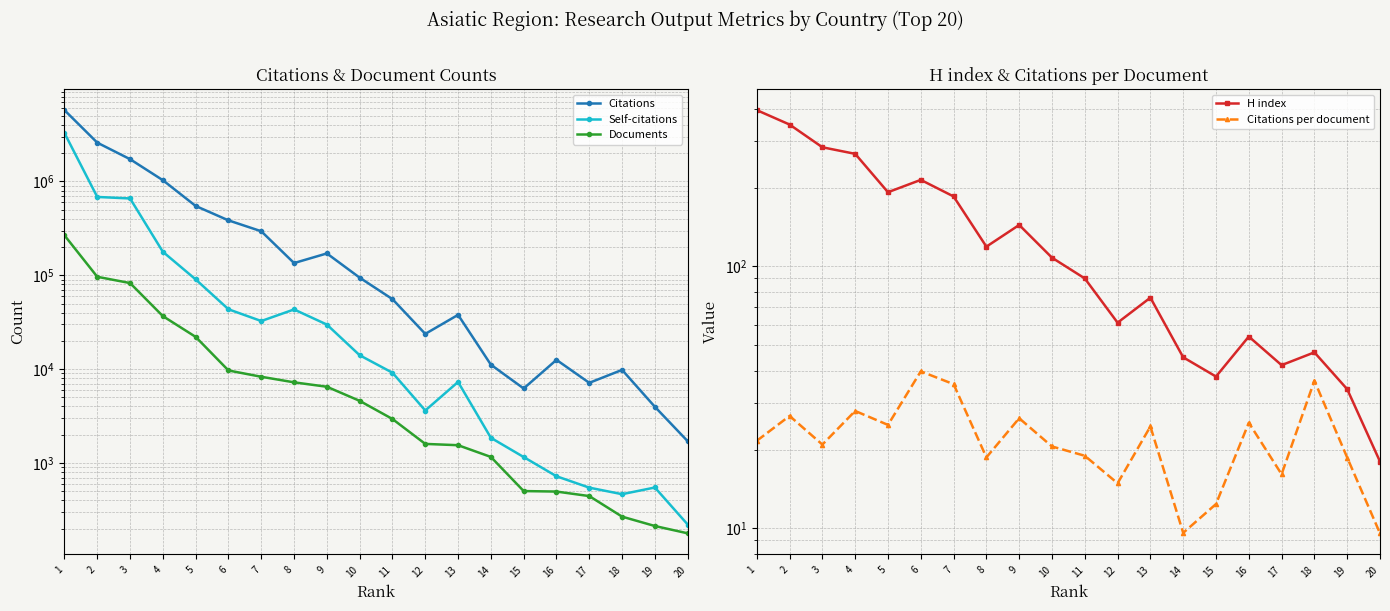

At which label does H index reach its peak?

1